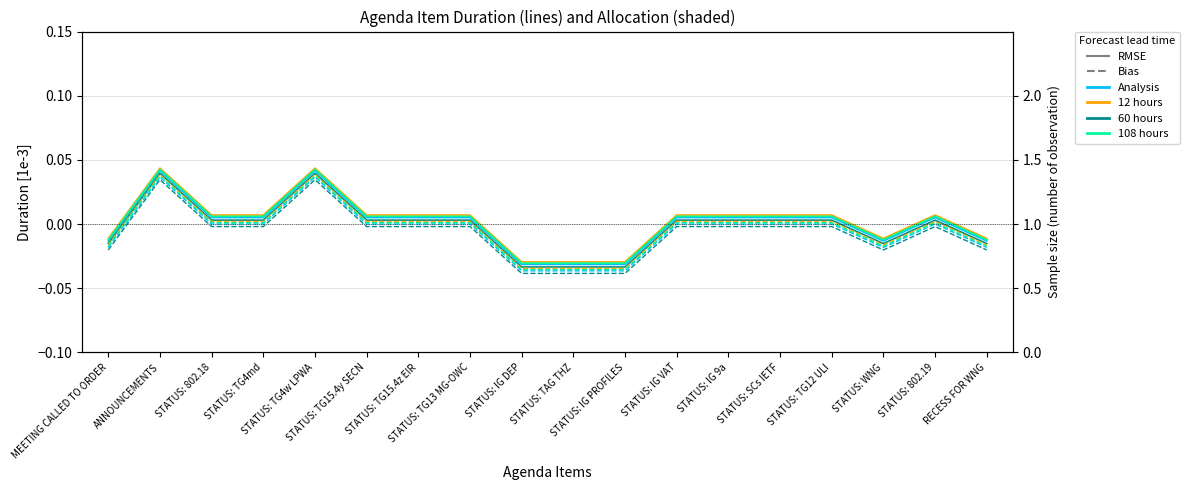

How many positive values does the Bias series have?

12